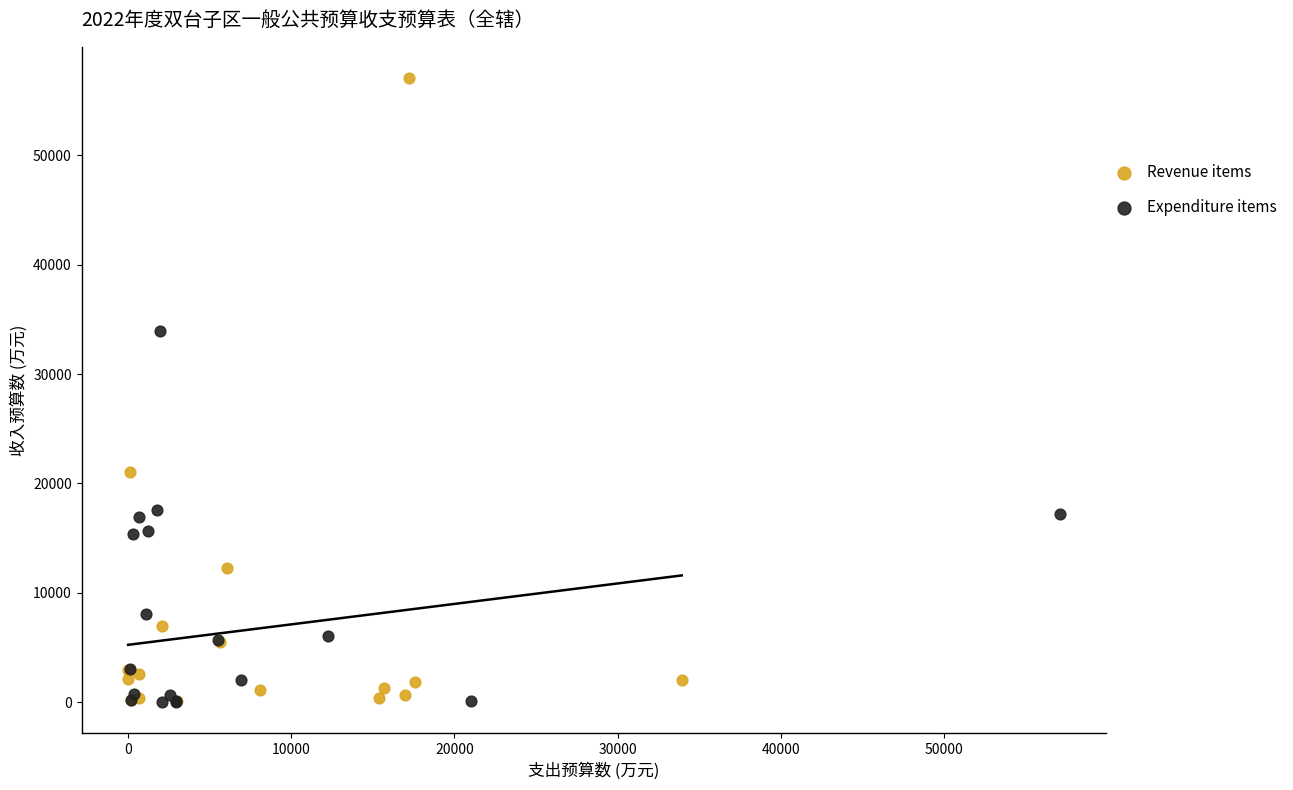

Which series has the widest spread of Y values?

Revenue items